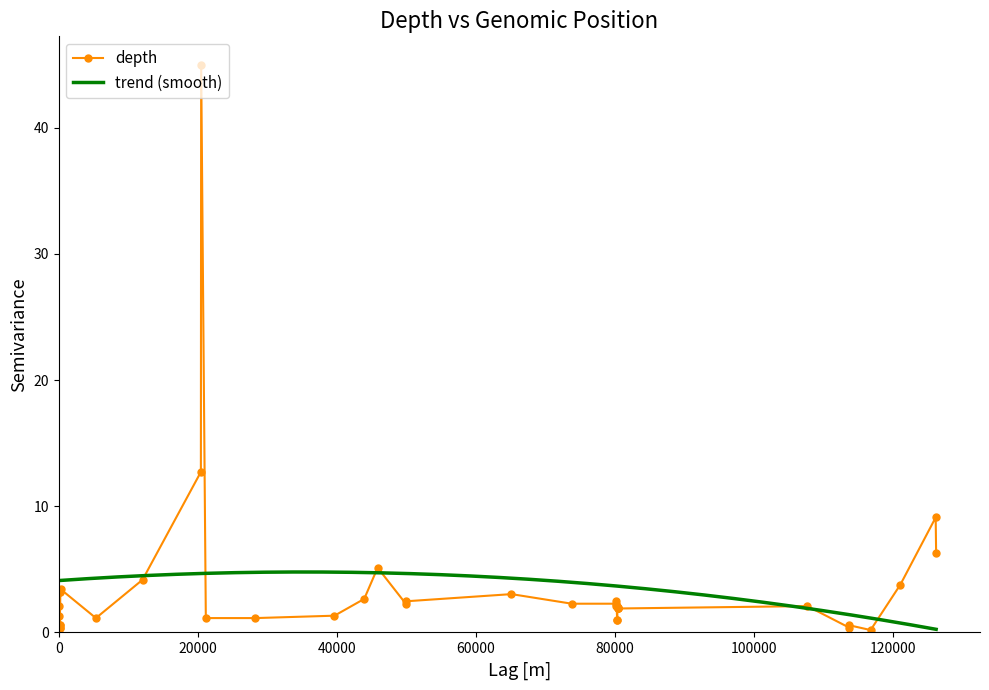

The chart shows a value of 3.8 at 24. True or false?

False